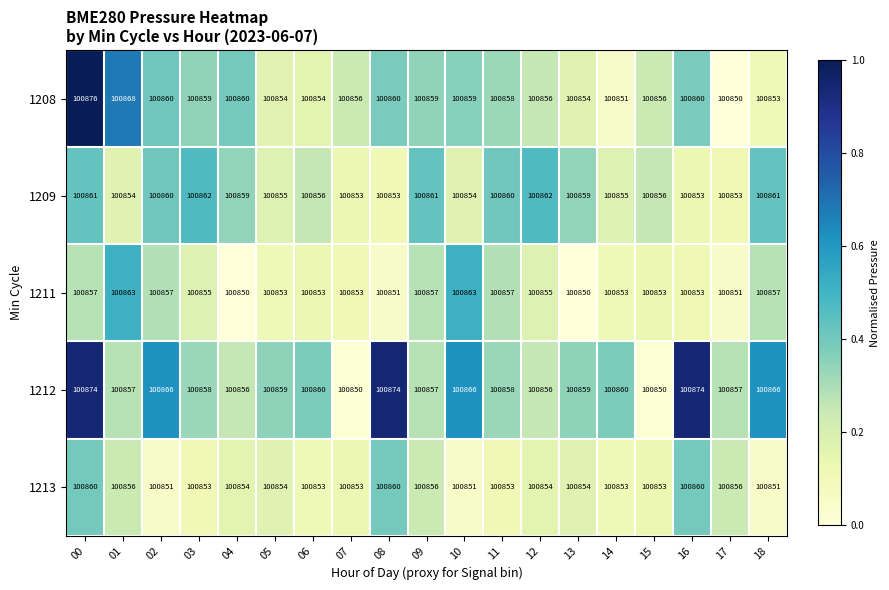

At which category is the sum across all series the highest?

00